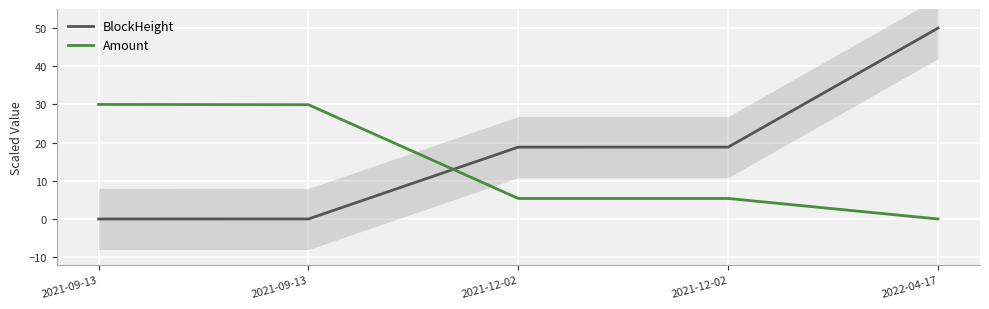

What is the label of the 4th point from the left?

2021-12-02